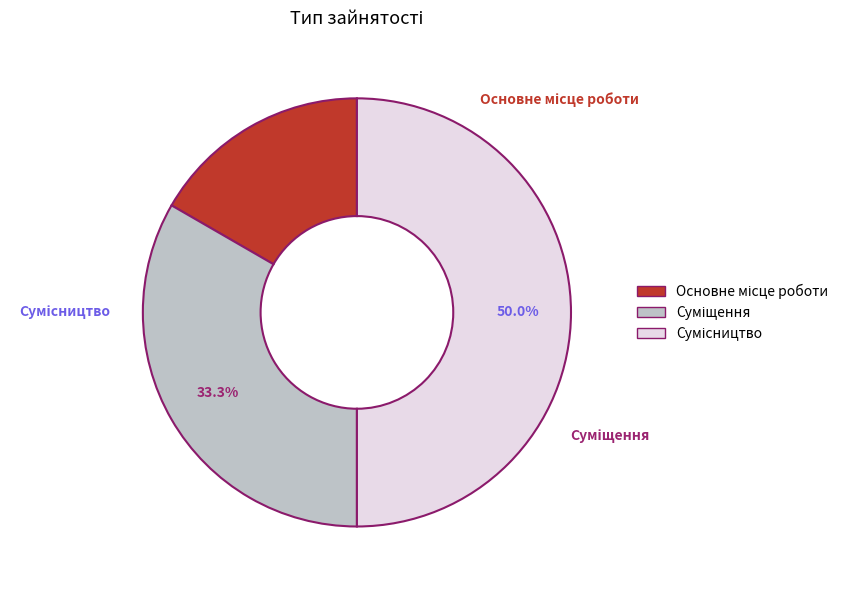

How many slices are in this pie chart?

3